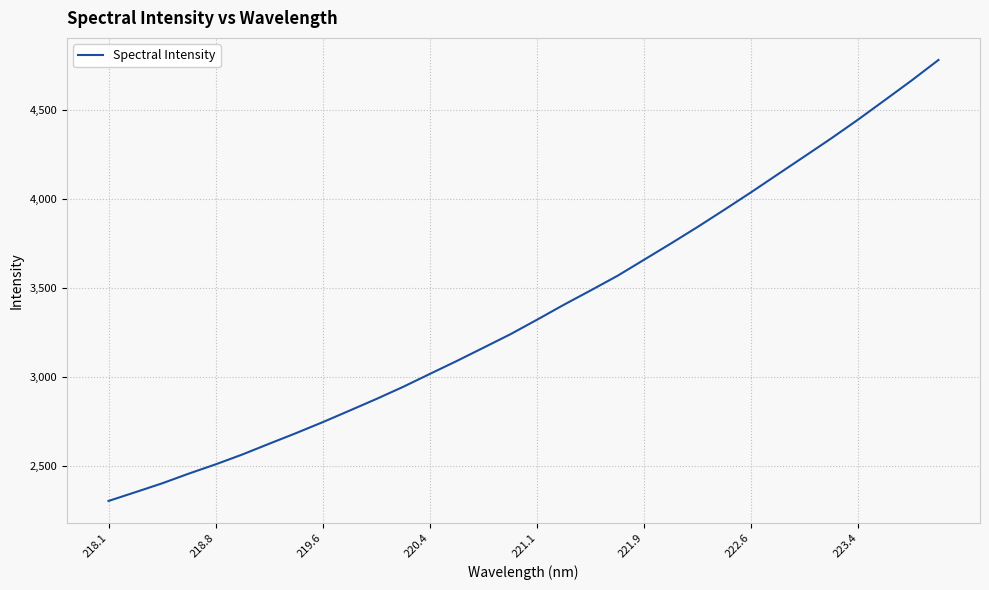

What is the greatest value displayed?

4777.9